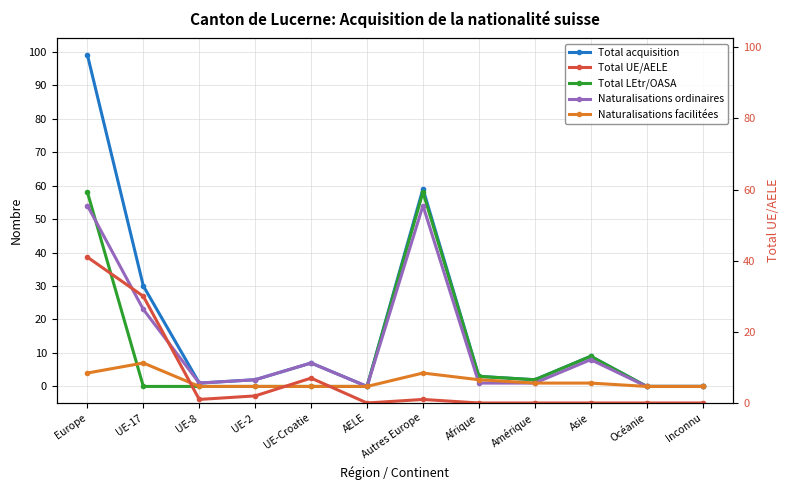

The value of Naturalisations ordinaires at Amérique is 1. True or false?

False